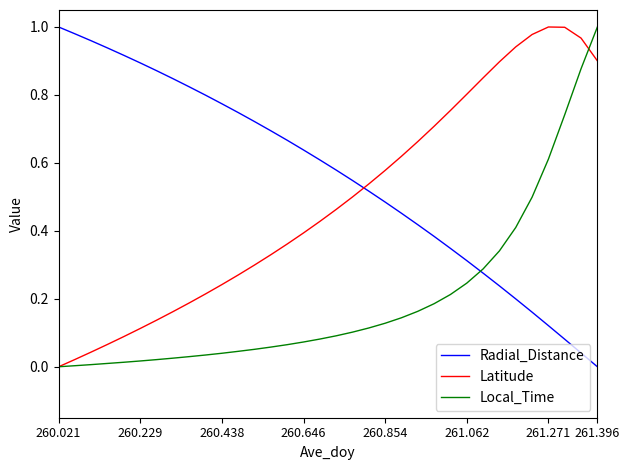

Rank the series by their average value, from lowest to highest.

Local_Time, Latitude, Radial_Distance